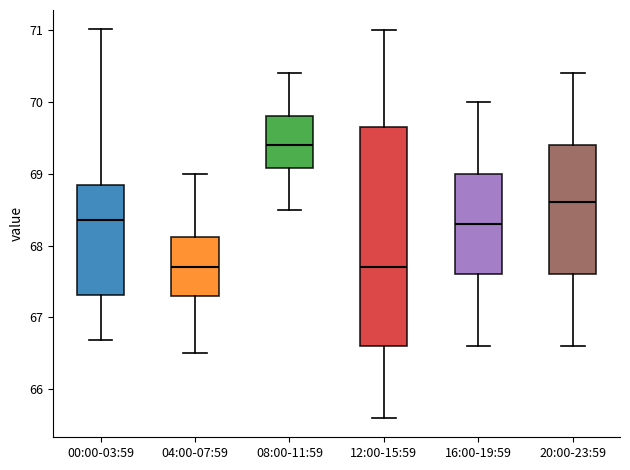

Where is the upper edge of the box for 12:00-15:59 on the y-axis? The values are not printed on the chart, so give them approximately, as read against the axis.

69.7